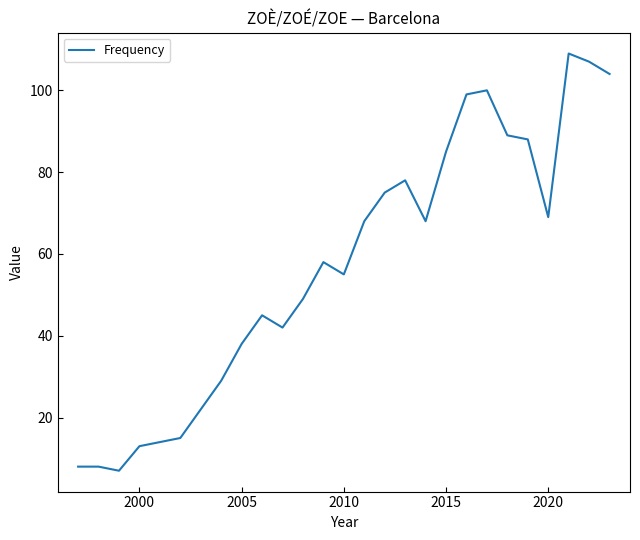

Reading right to left, transcribe all the data shown in this chart.

104	107	109	69	88	89	100	99	85	68	78	75	68	55	58	49	42	45	38	29	22	15	14	13	7	8	8